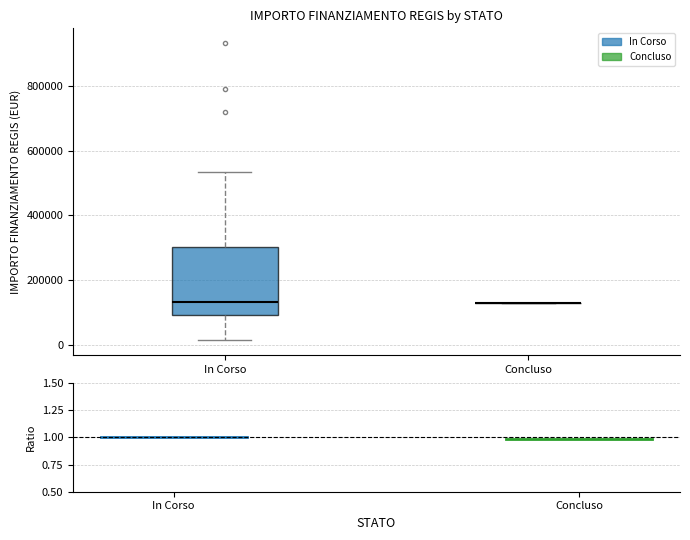

Reading left to right, transcribe this box plot: for each box, give where its median line is, the range the box spans, and where its two whiskers end, as read against the y-axis. The values are not printed on the chart, so give them approximately, as read against the axis.

In Corso: median 140000, box 100000 to 300000, whiskers 20000 to 540000
Concluso: box collapsed to a line at 140000, whiskers 140000 to 140000